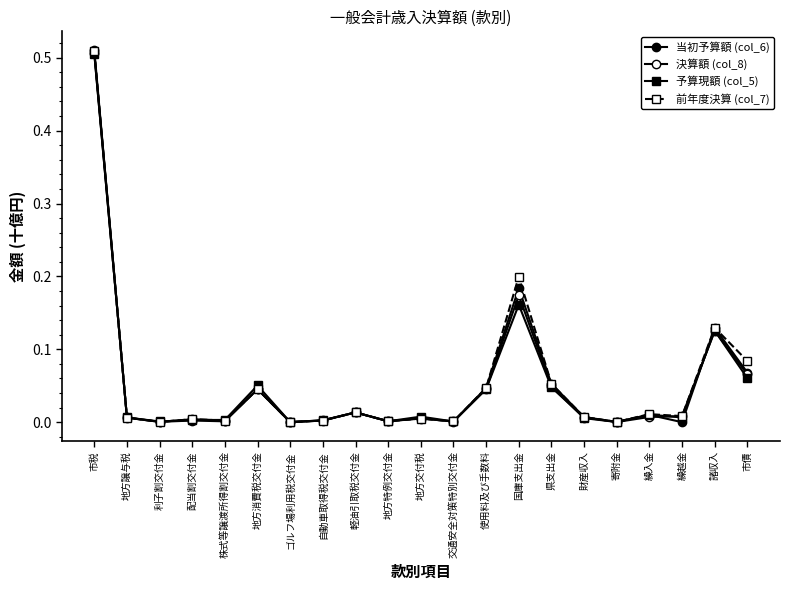

Where is the first local minimum for 決算額 (col_8)?

利子割交付金